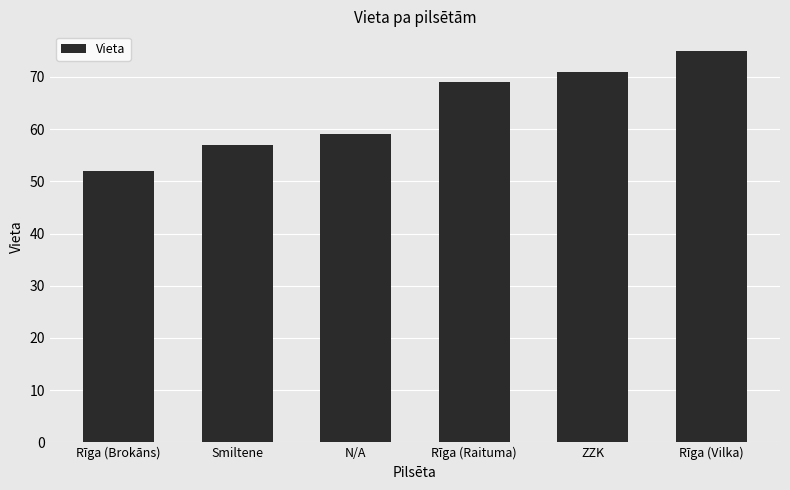

Reading left to right, transcribe all the data shown in this chart.

52	57	59	69	71	75